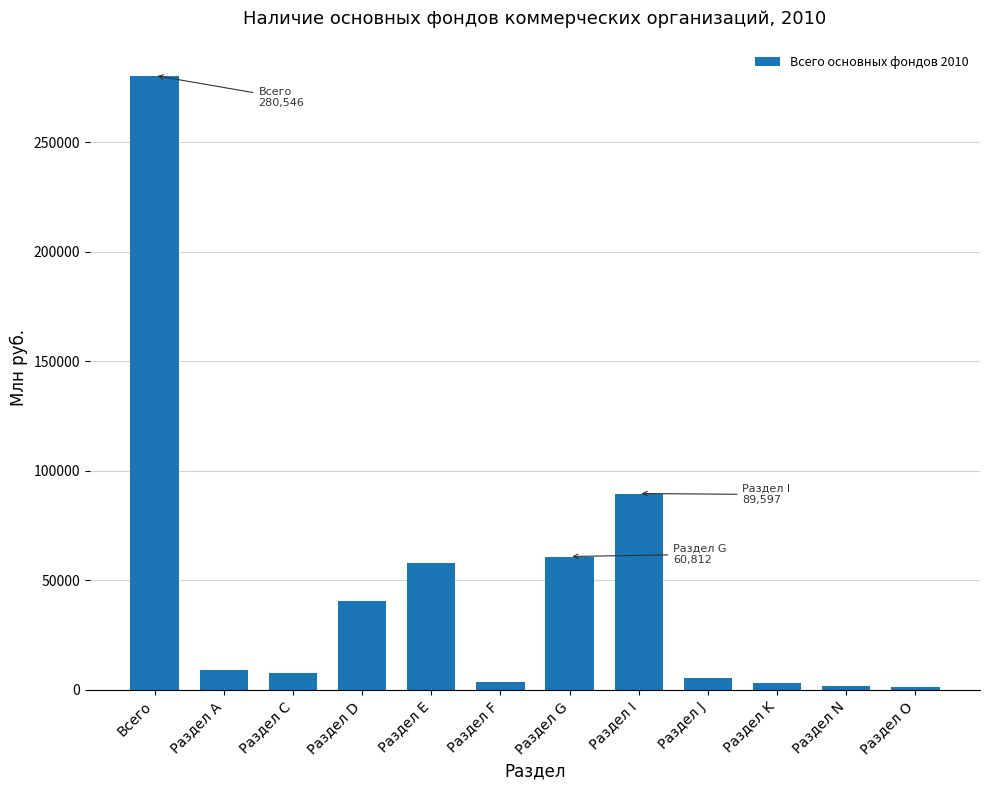

Where does the data first go above 8903?

Всего